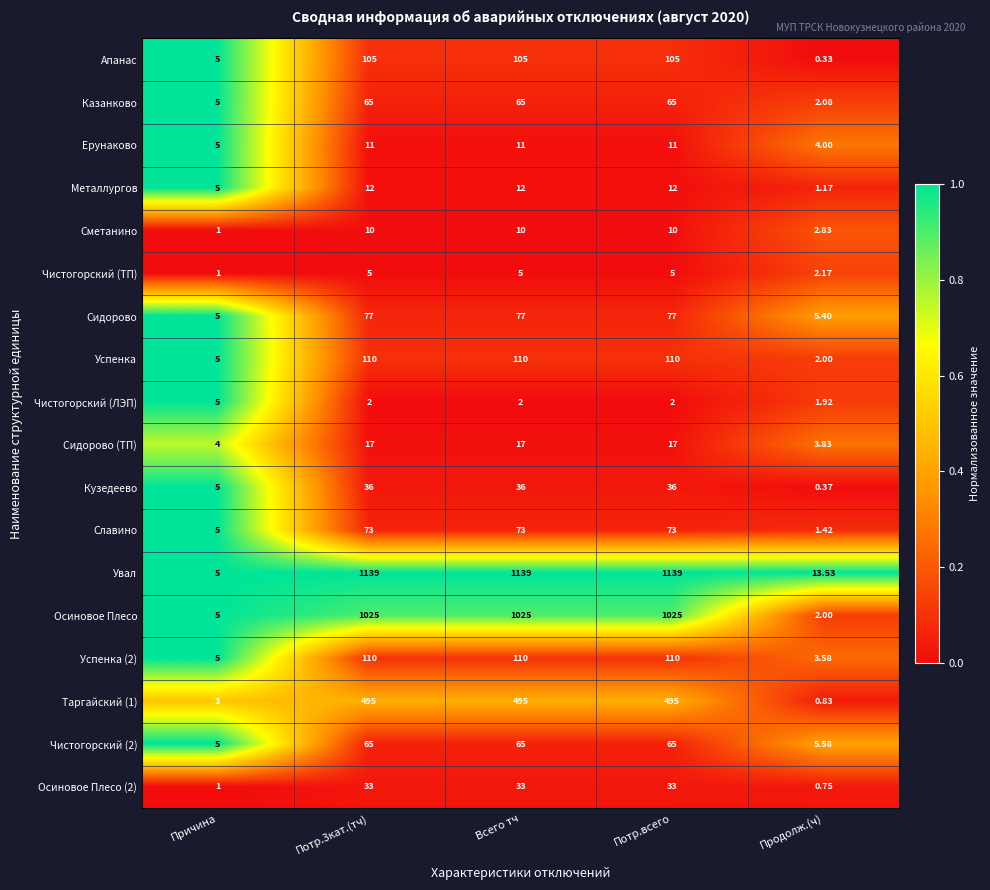

Which label corresponds to the smallest value in the chart?

Продолж.(ч)